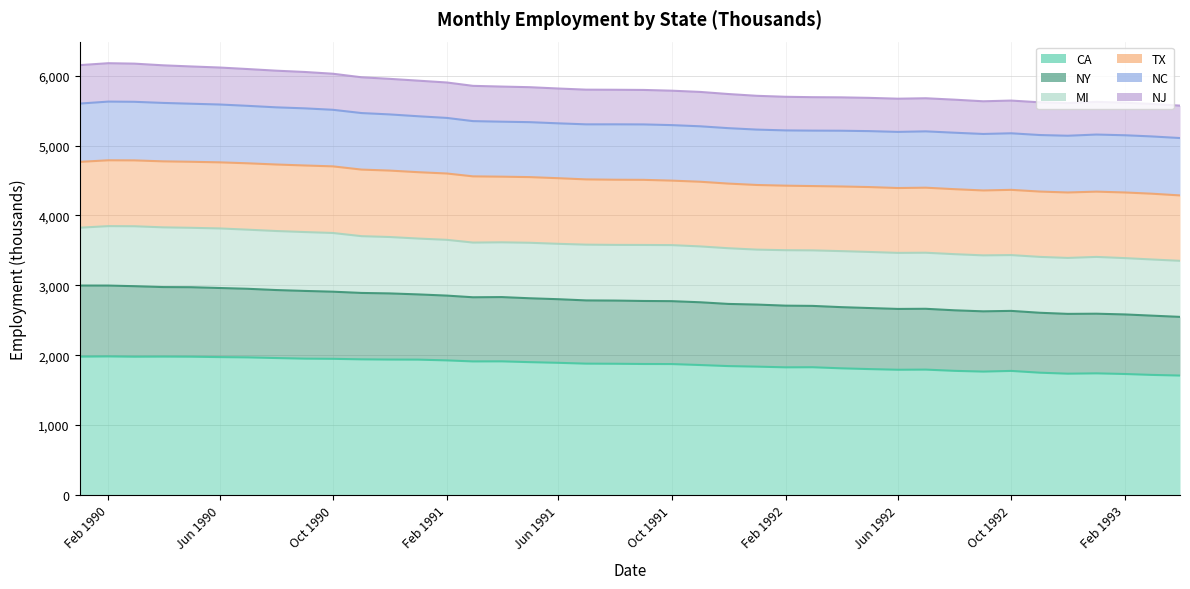

What is the total value across all series at Jun 1990?

6116.5